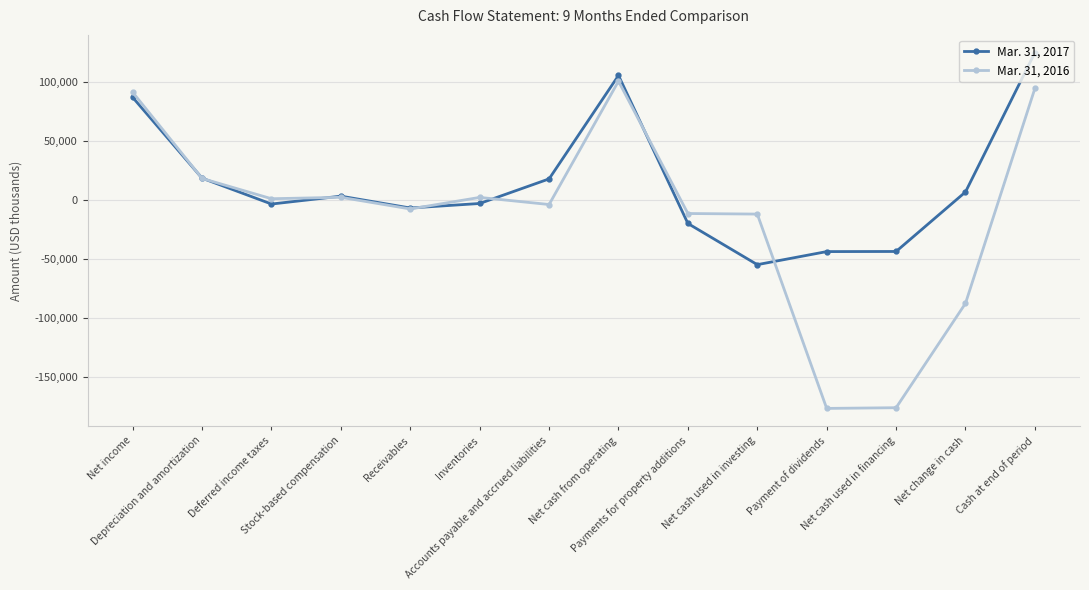

List the series in order of their peak value, highest first.

Mar. 31, 2017, Mar. 31, 2016